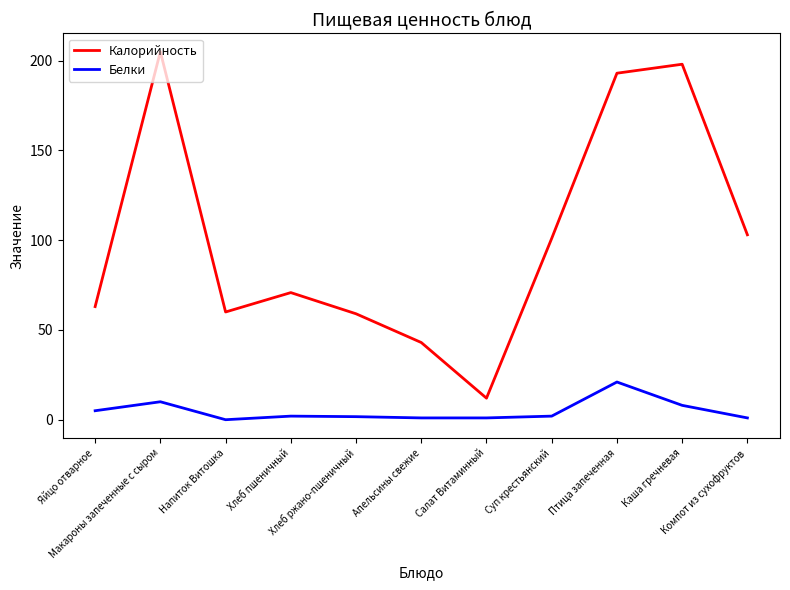

What is the difference between the highest and lowest values at Хлеб пшеничный?

68.8